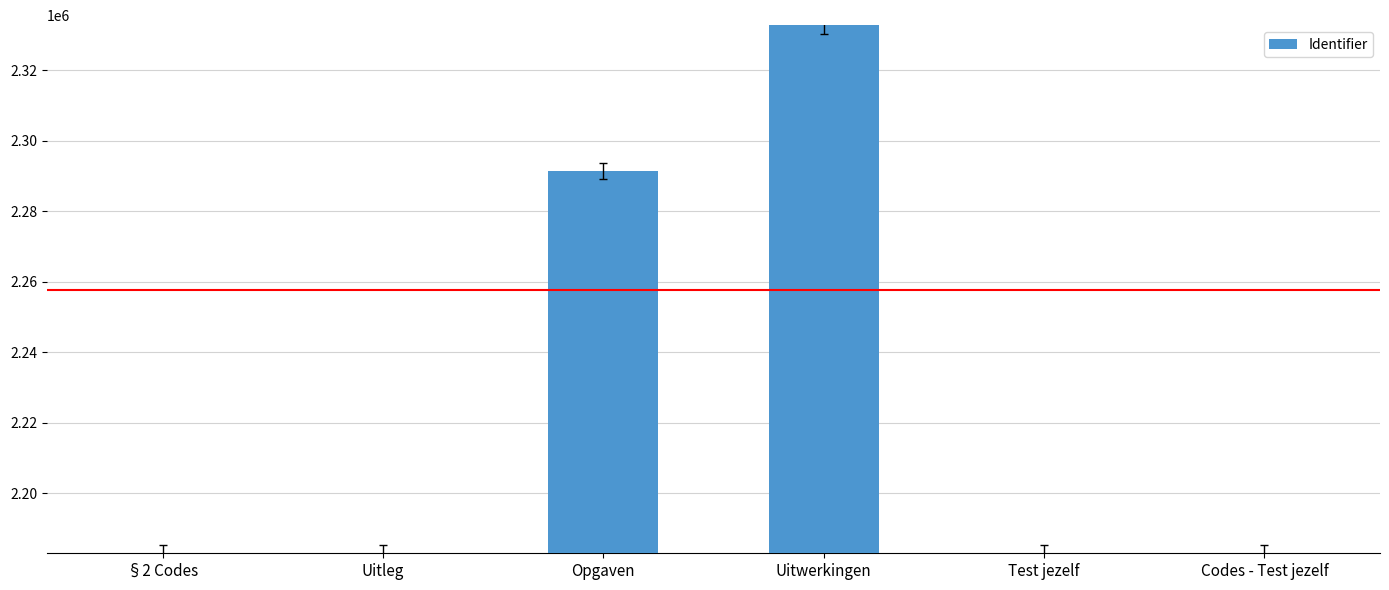

At which category does the chart reach its peak across all series?

Uitwerkingen